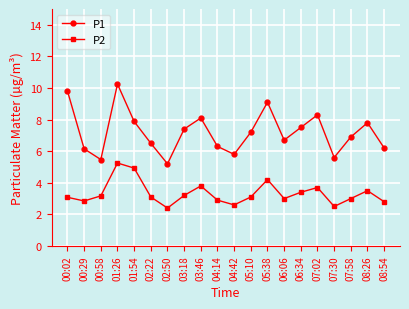

What is the difference between the second highest and second lowest values in the P1 series?

4.3